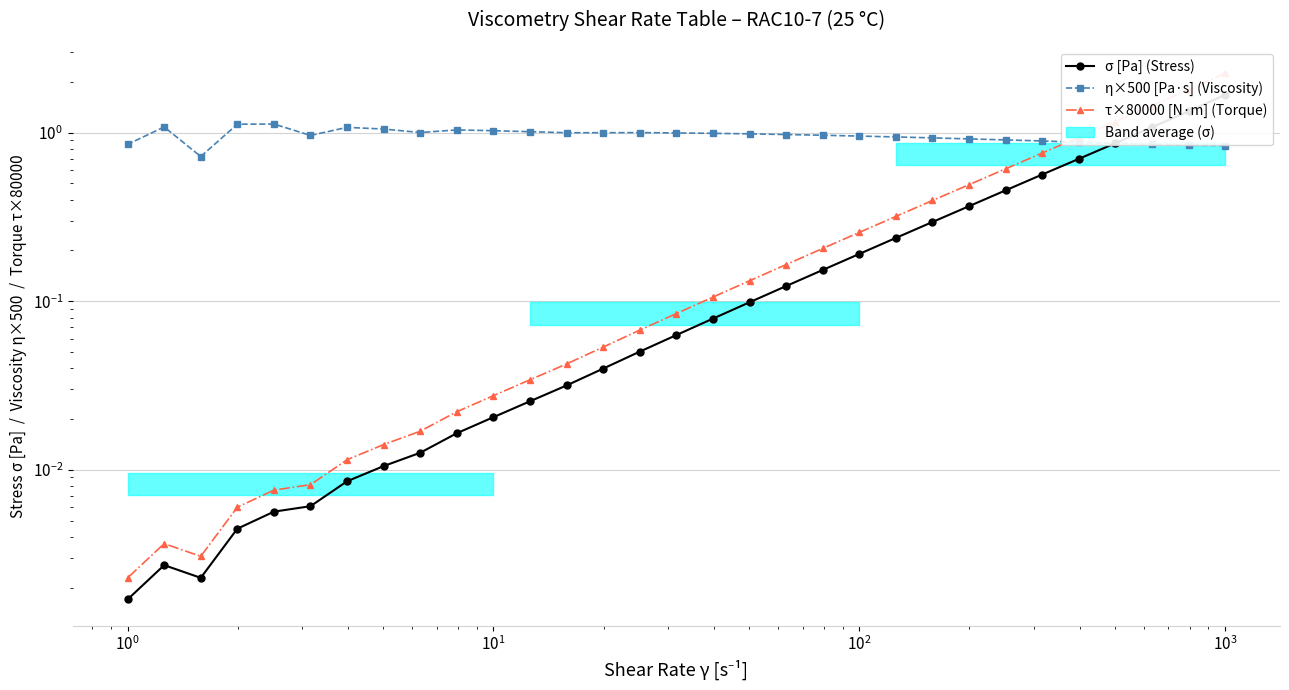

True or false: τ×80000 [N·m] (Torque) and σ [Pa] (Stress) cross at least once.

False